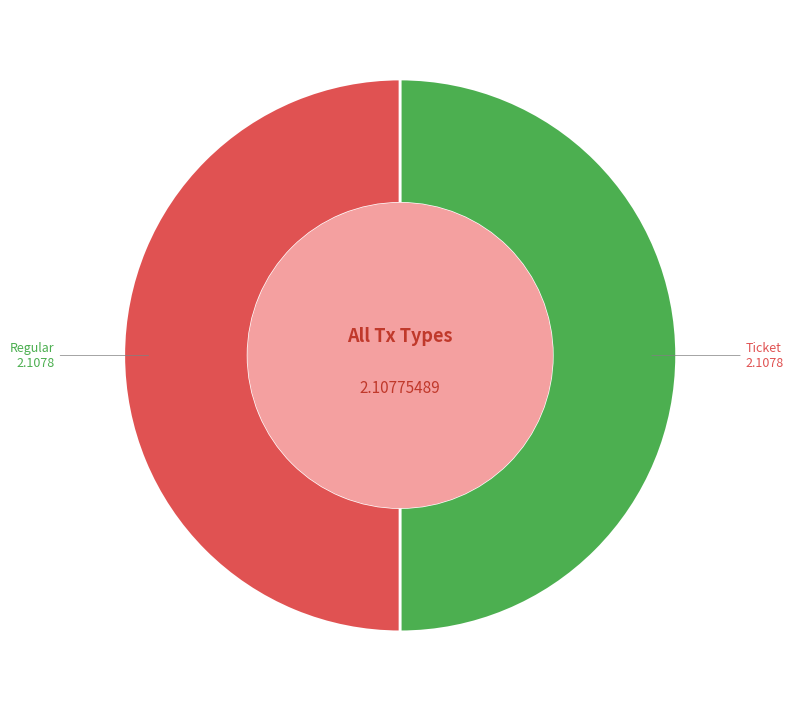

True or false: Ticket accounts for 50% of the total.

True